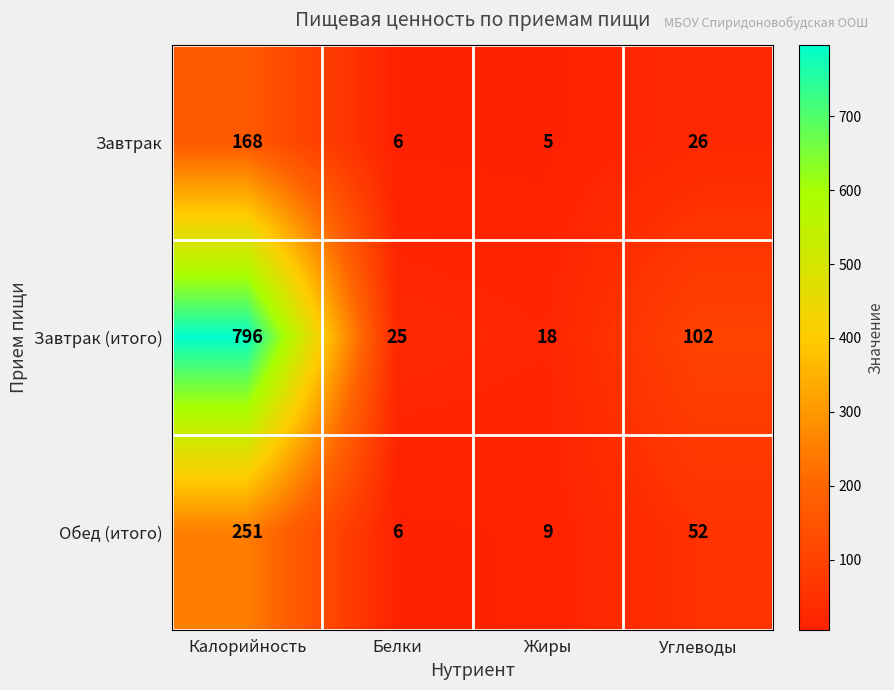

At which category does the chart reach its minimum across all series?

Жиры